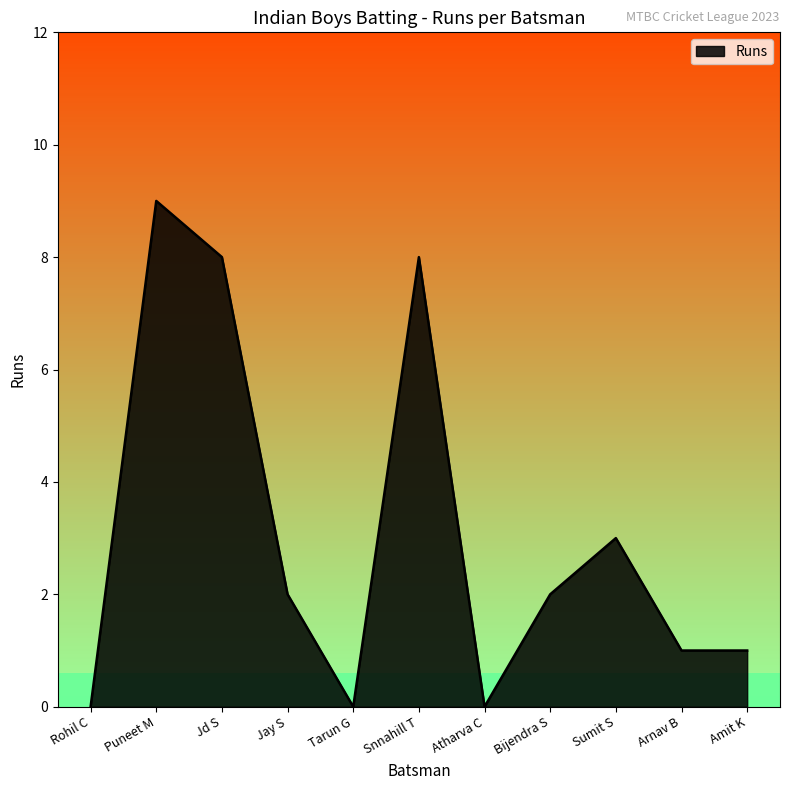

The chart shows a value of 0 at Tarun G. True or false?

True